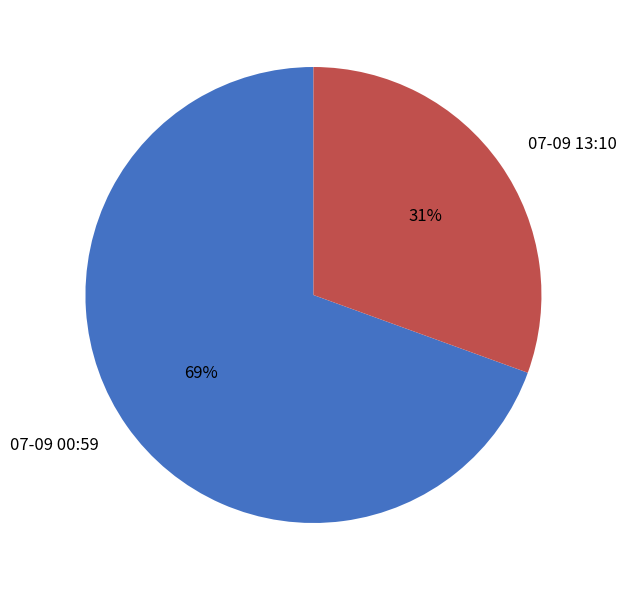

Rank the categories by value from highest to lowest.

07-09 00:59, 07-09 13:10